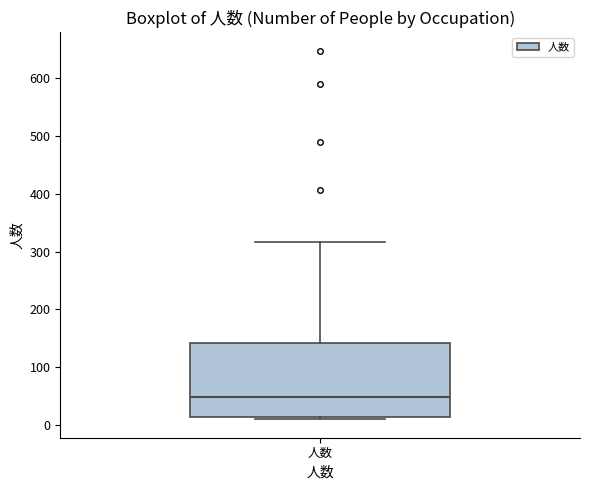

Transcribe this box plot: give where the median line is, the range the box spans, and where the two whiskers end, as read against the y-axis. The values are not printed on the chart, so give them approximately, as read against the axis.

median 50, box 10 to 140, whiskers 10 (just below the box's lower edge) to 320